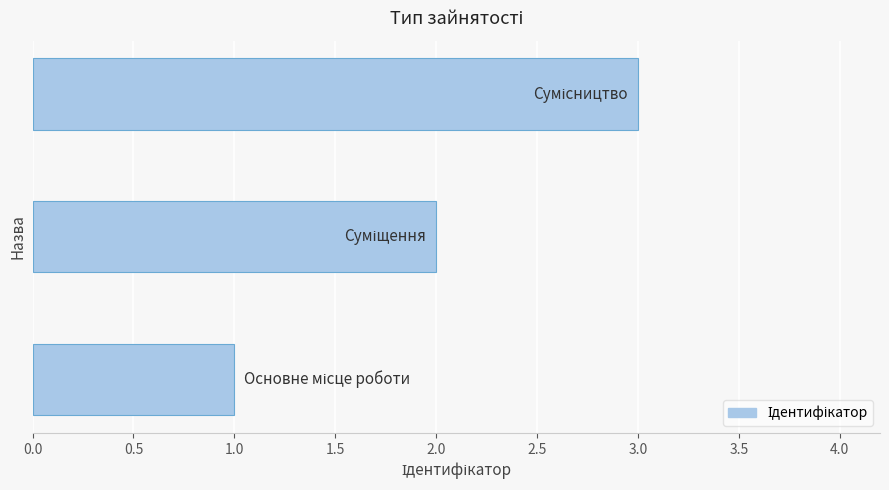

What is the sum of all values?

6